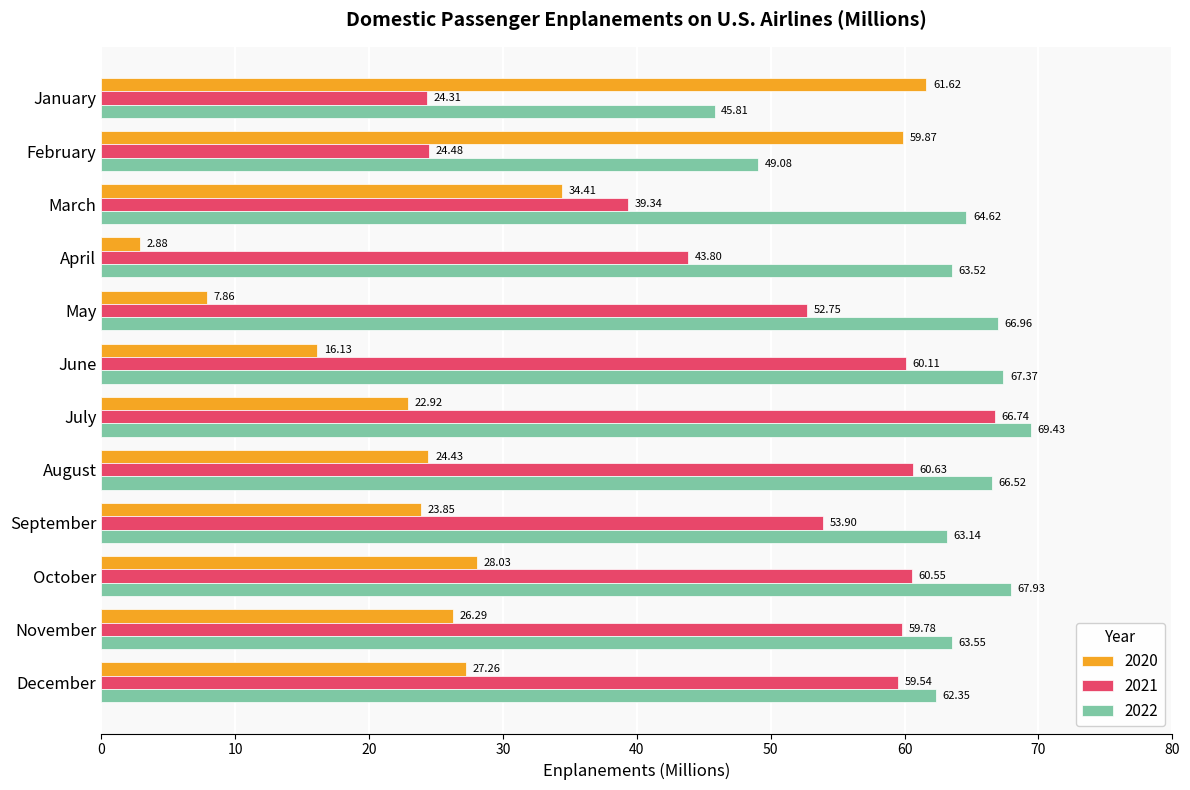

What is the average value of the 2020 series?

28.0